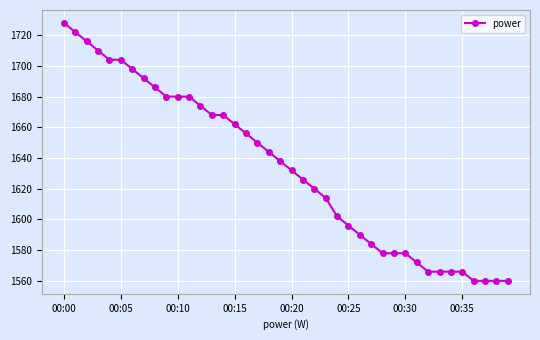

What is the value of the 33rd point from the left?

1566